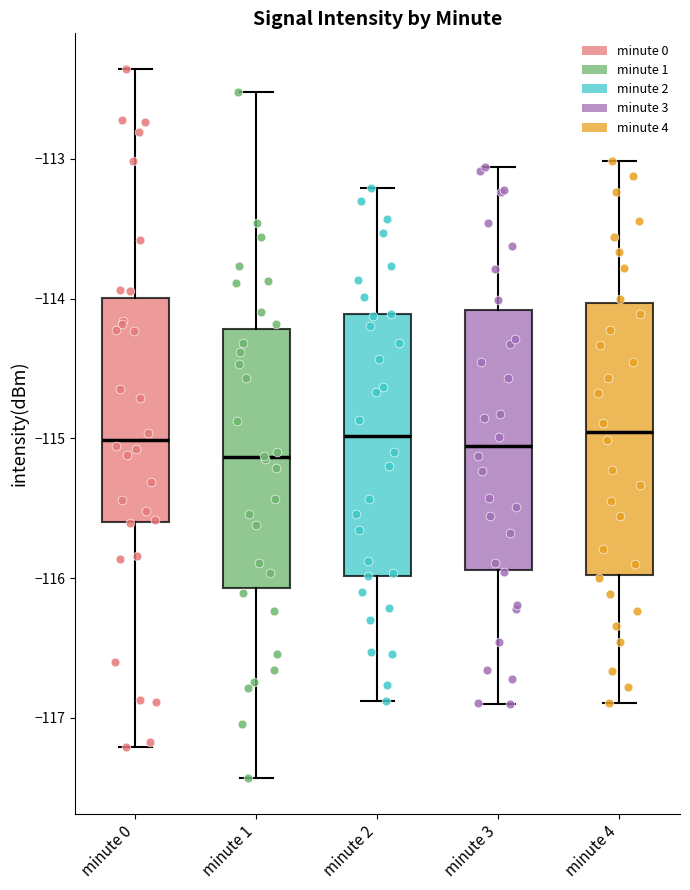

Where does the upper whisker of the box for minute 0 end on the y-axis? The values are not printed on the chart, so give them approximately, as read against the axis.

-112.4